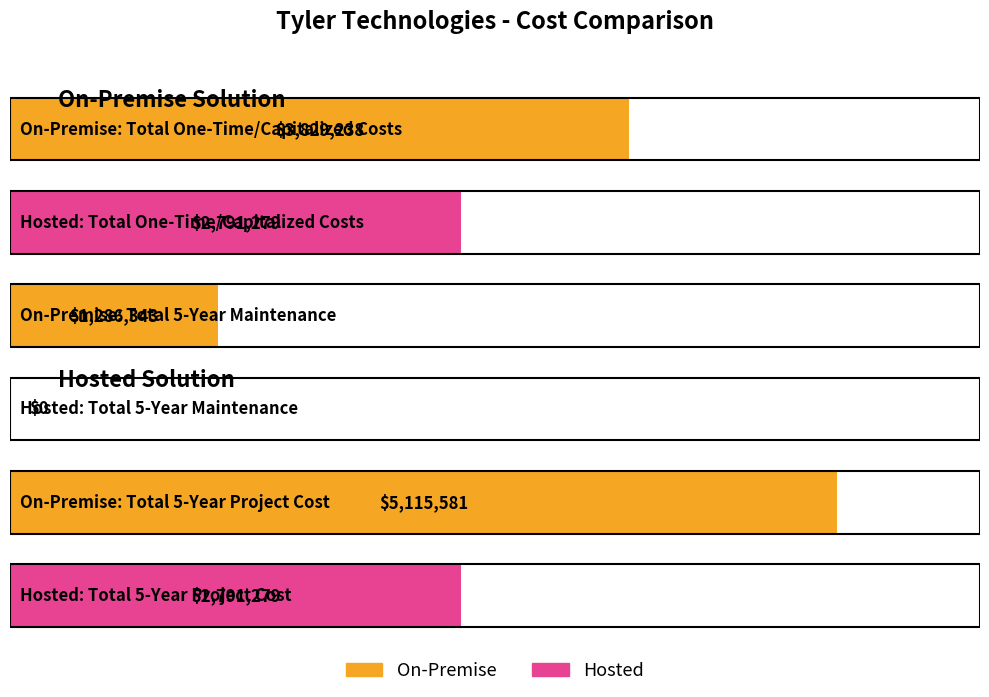

Rank the series at Total 5-Year Project Cost from lowest to highest value.

Hosted, On-Premise